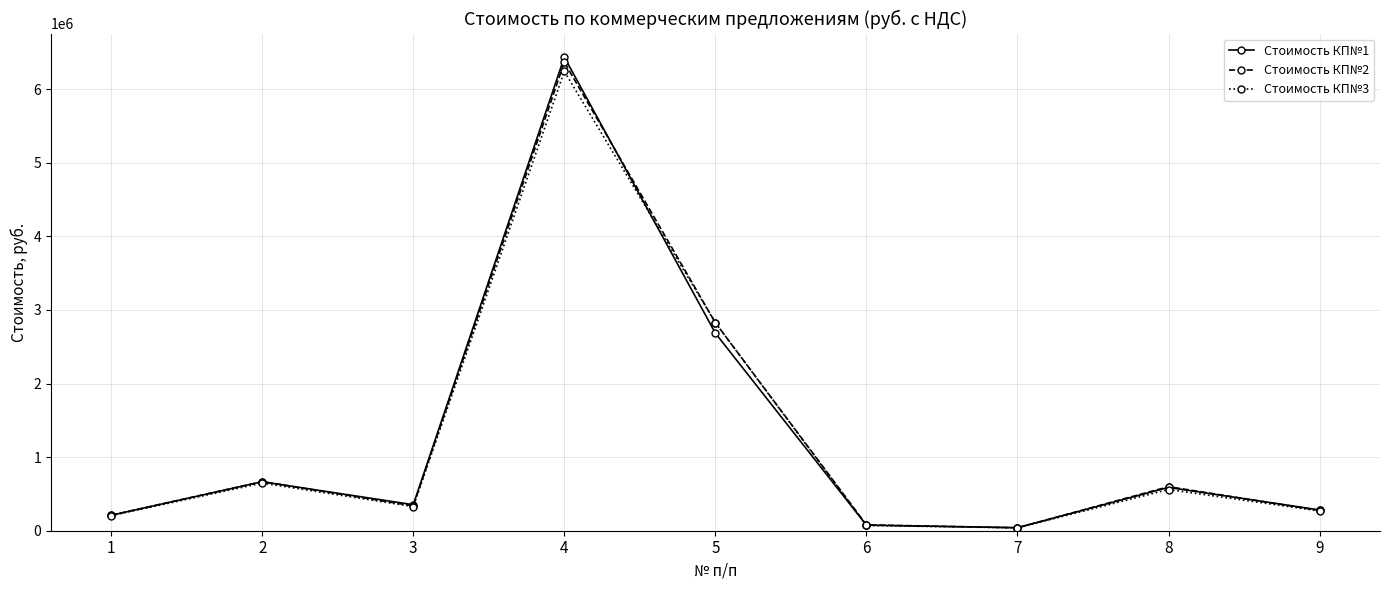

How many data points does each series have?

9